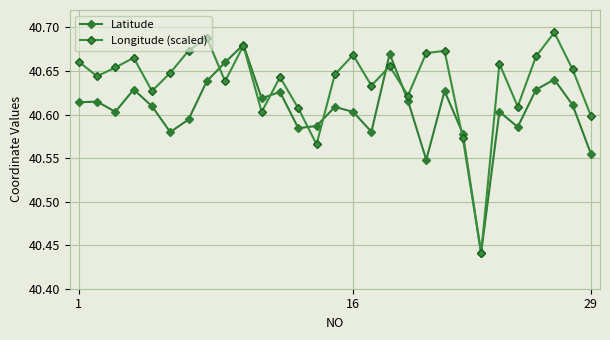

In Latitude, how many points are lower than both neighbors (excluding endpoints)?

8